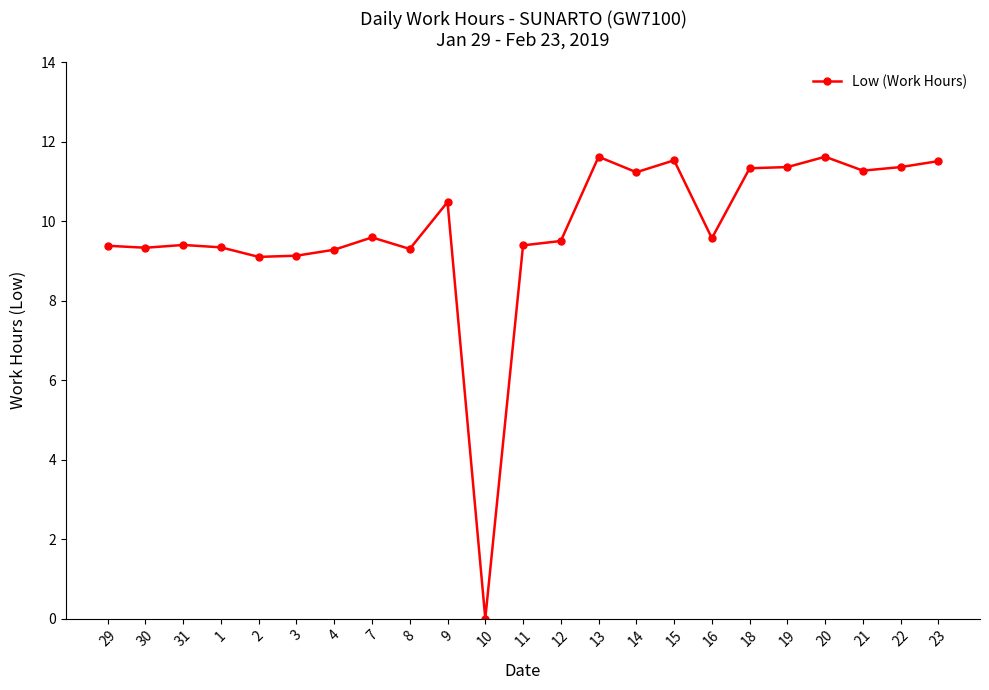

True or false: the data has more than 1 interior local peaks.

True